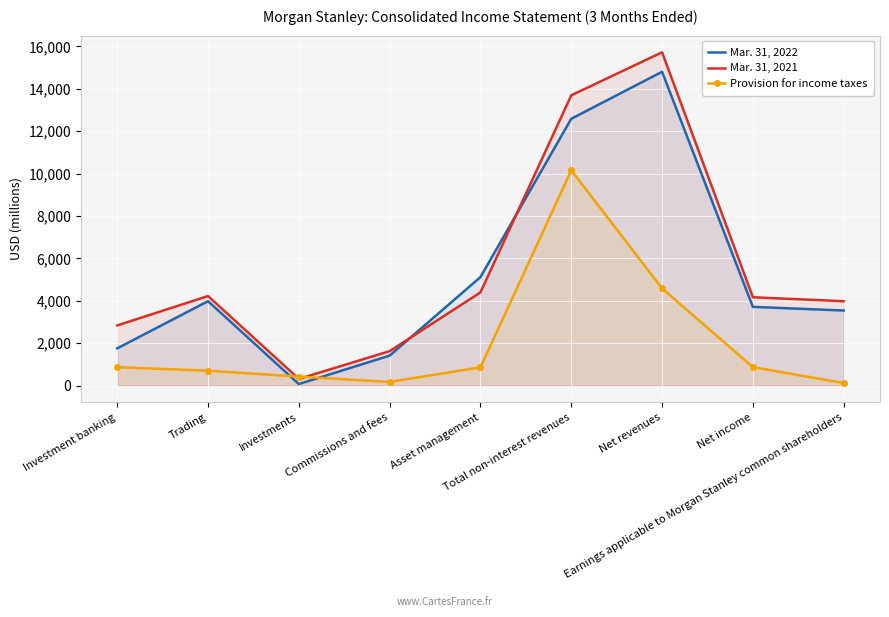

Rank the categories by Provision for income taxes value from lowest to highest.

Earnings applicable to Morgan Stanley common shareholders, Commissions and fees, Investments, Trading, Asset management, Investment banking, Net income, Net revenues, Total non-interest revenues